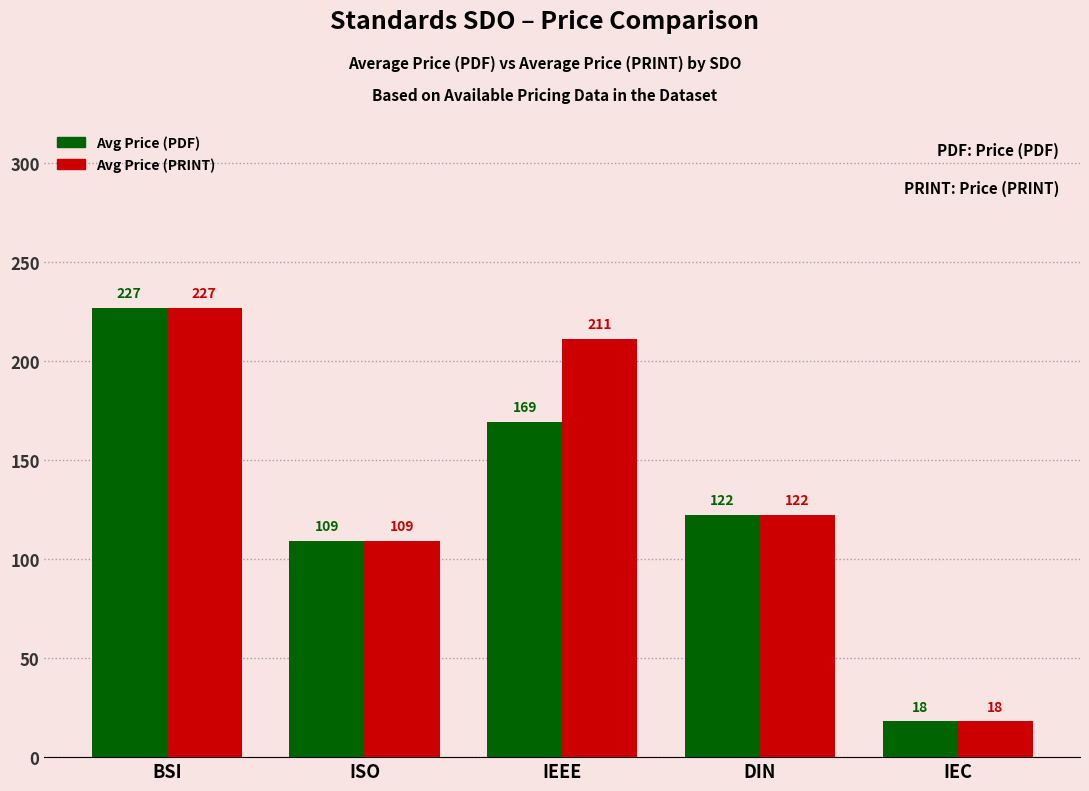

What is the value of the Avg Price (PRINT) bar at the 3rd from the left?

211.0